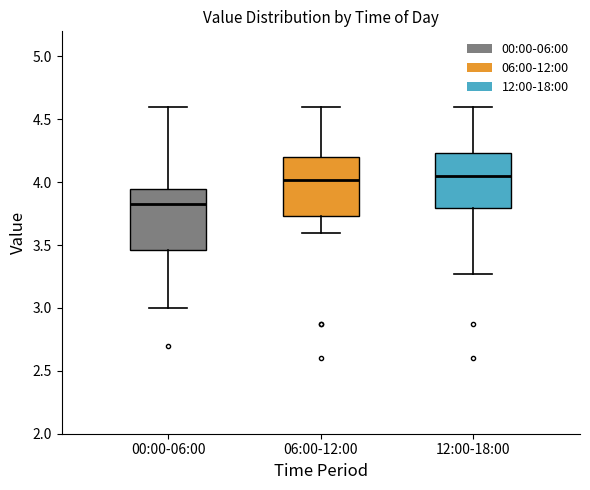

Where does the median line of the box for 00:00-06:00 sit on the y-axis? The values are not printed on the chart, so give them approximately, as read against the axis.

3.85